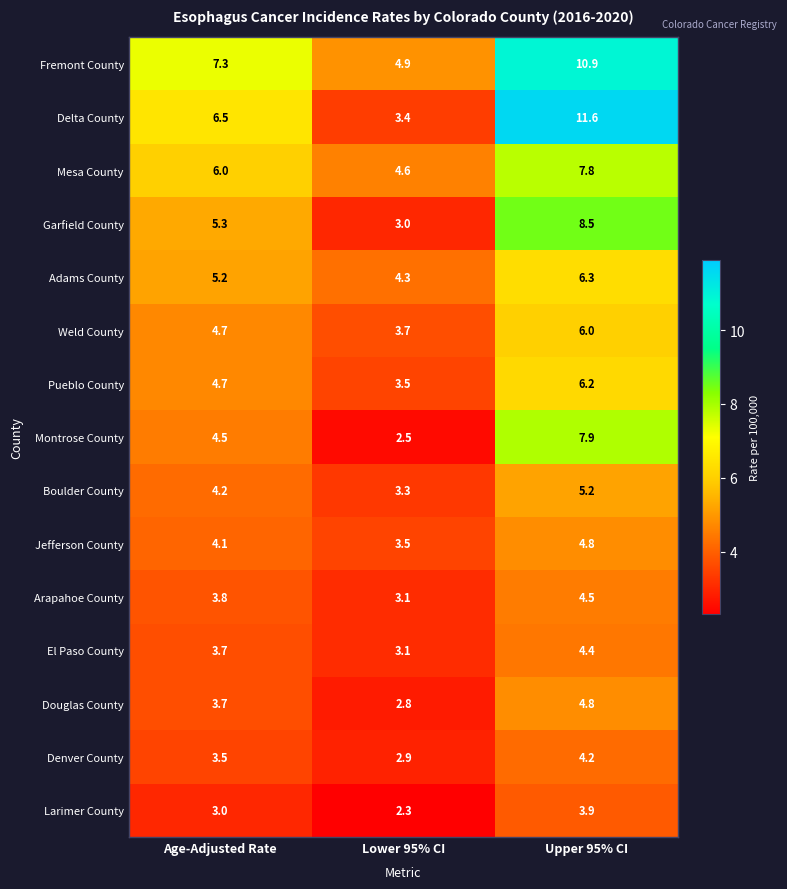

Which series has the largest total across all categories?

Fremont County